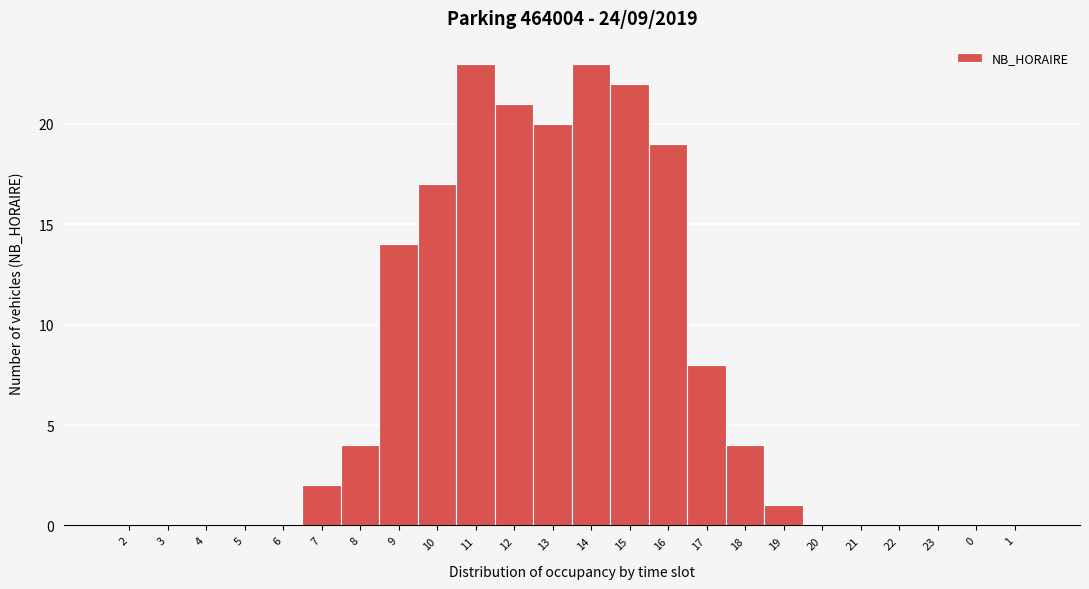

Reading right to left, list all the values displayed in this chart.

1=0	0=0	23=0	22=0	21=0	20=0	19=1	18=4	17=8	16=19	15=22	14=23	13=20	12=21	11=23	10=17	9=14	8=4	7=2	6=0	5=0	4=0	3=0	2=0